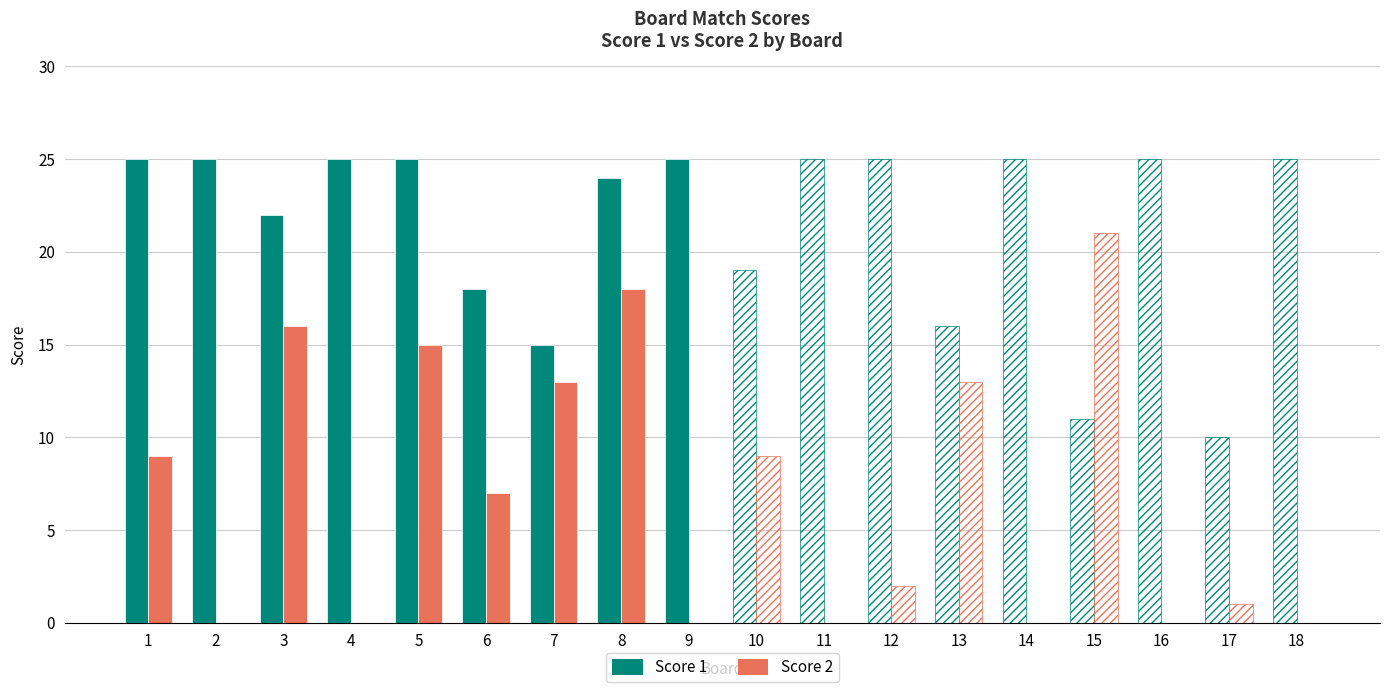

The value of Score 2 at 1 is 9. True or false?

True